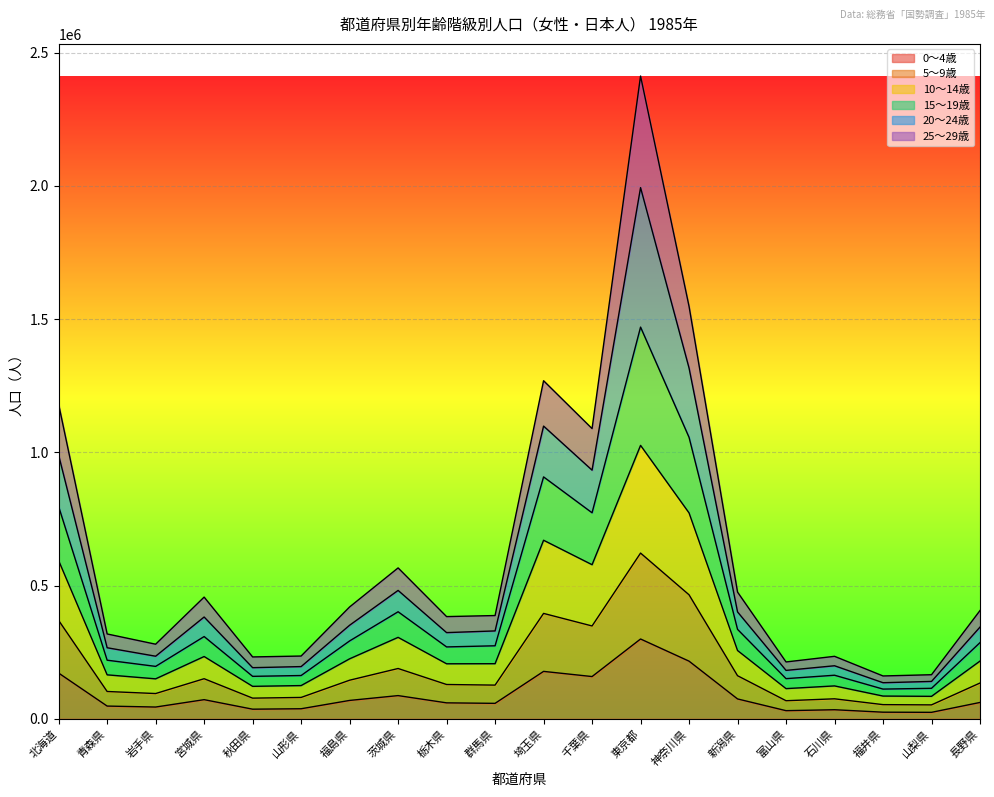

Is it true that 0～4歳 equals 60041 at 栃木県?

True